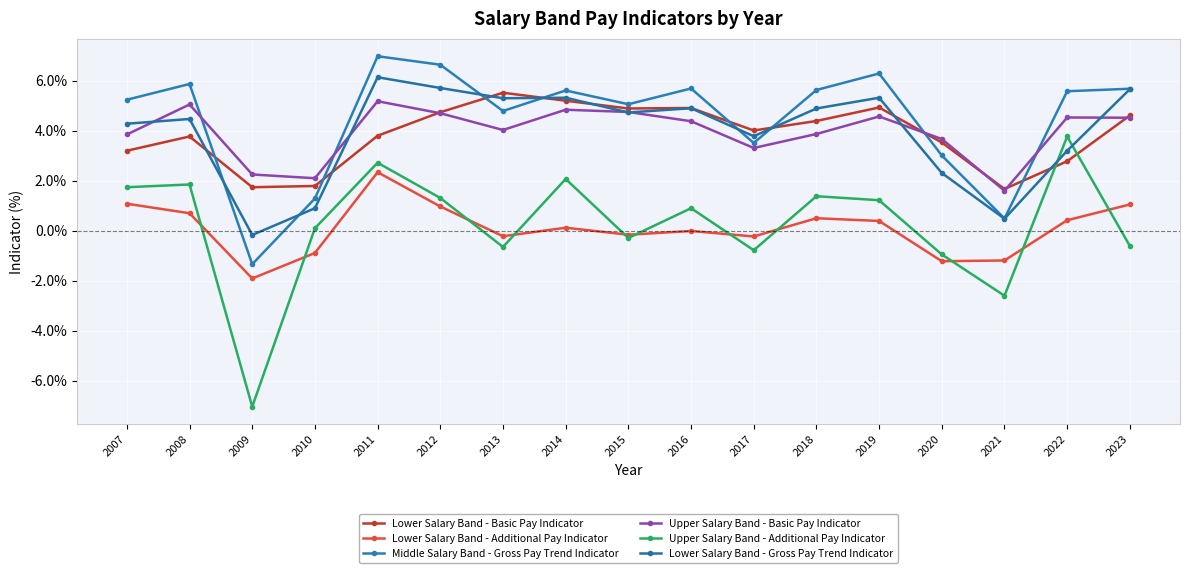

What is the highest value of the Upper Salary Band - Additional Pay Indicator series?

3.8